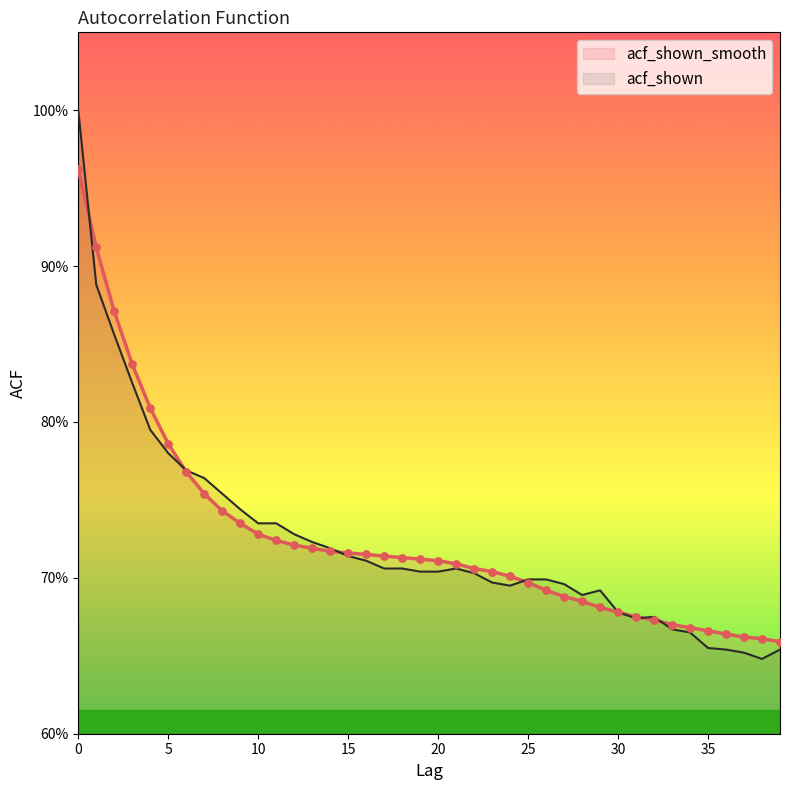

Which series has the largest total across all categories?

acf_shown_smooth